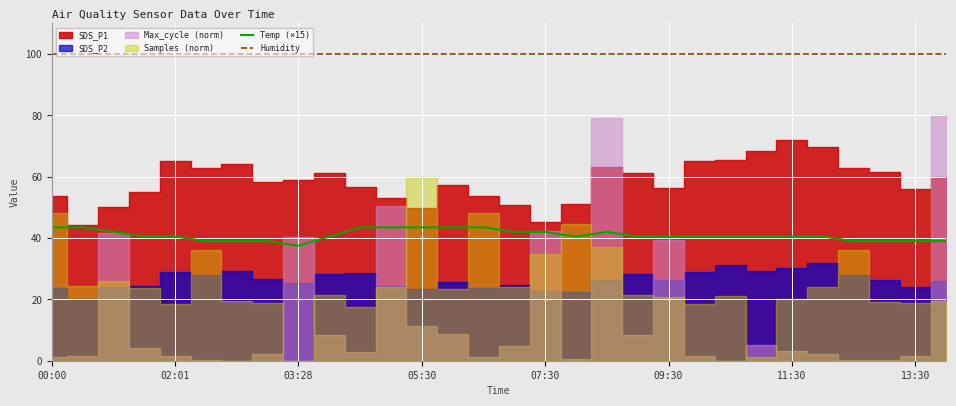

At which category does the chart reach its peak across all series?

00:00